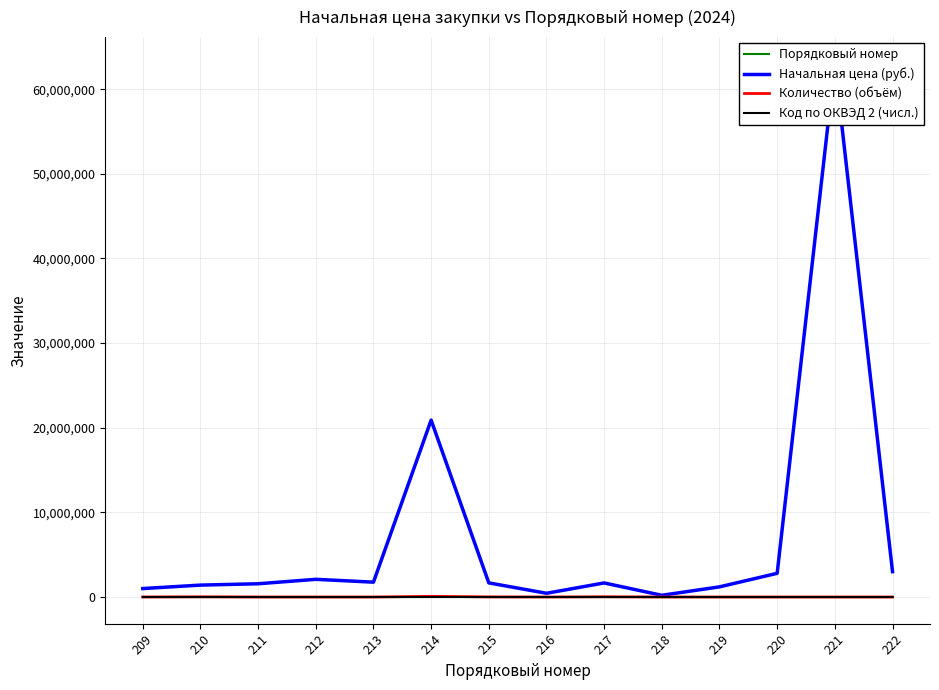

The value of Количество (объём) at 213 is 1.0. True or false?

True